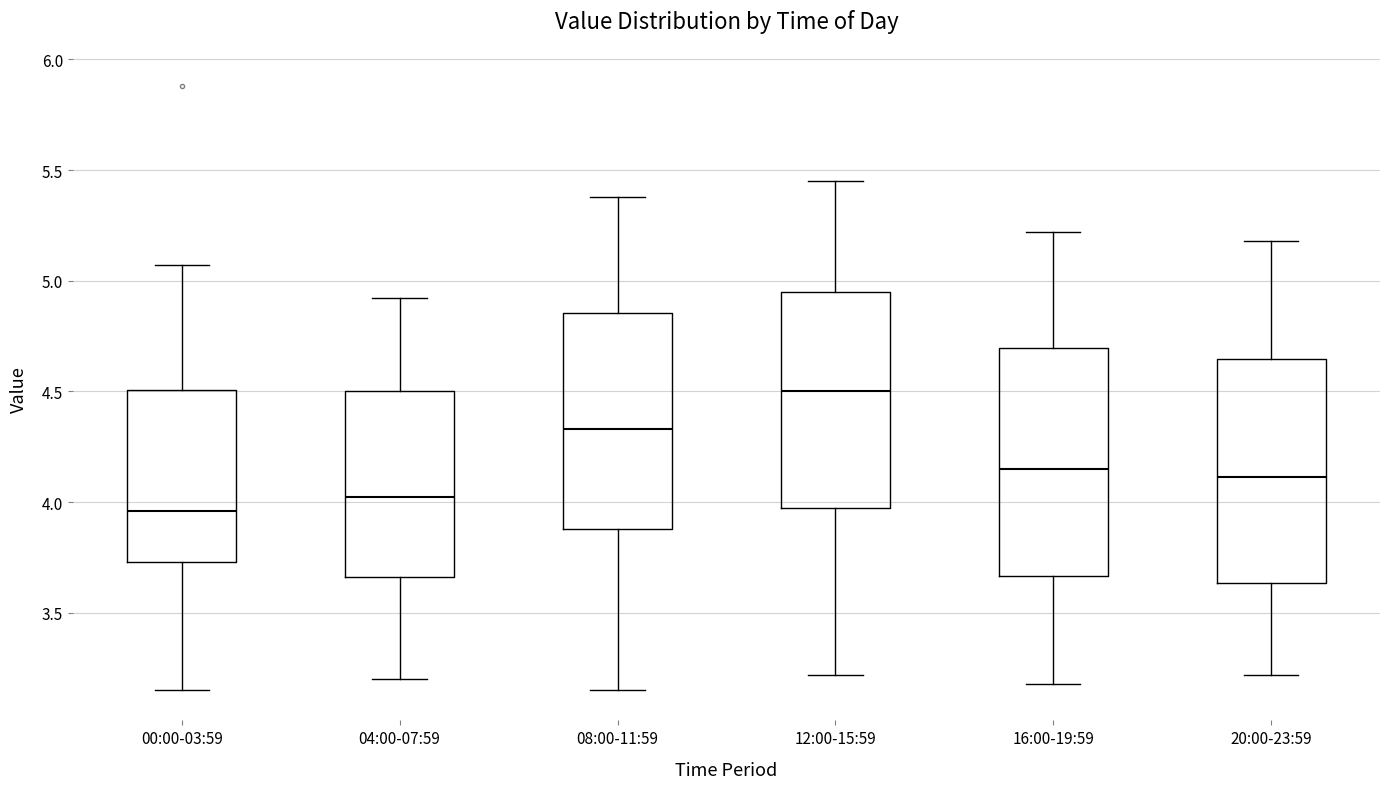

Reading left to right, transcribe this box plot: for each box, give where its median line is, the range the box spans, and where its two whiskers end, as read against the y-axis. The values are not printed on the chart, so give them approximately, as read against the axis.

00:00-03:59: median 3.95, box 3.75 to 4.50, whiskers 3.15 to 5.05
04:00-07:59: median 4.05, box 3.65 to 4.50, whiskers 3.20 to 4.90
08:00-11:59: median 4.35, box 3.90 to 4.85, whiskers 3.15 to 5.40
12:00-15:59: median 4.50, box 4.00 to 4.95, whiskers 3.20 to 5.45
16:00-19:59: median 4.15, box 3.65 to 4.70, whiskers 3.20 to 5.20
20:00-23:59: median 4.10, box 3.65 to 4.65, whiskers 3.20 to 5.20